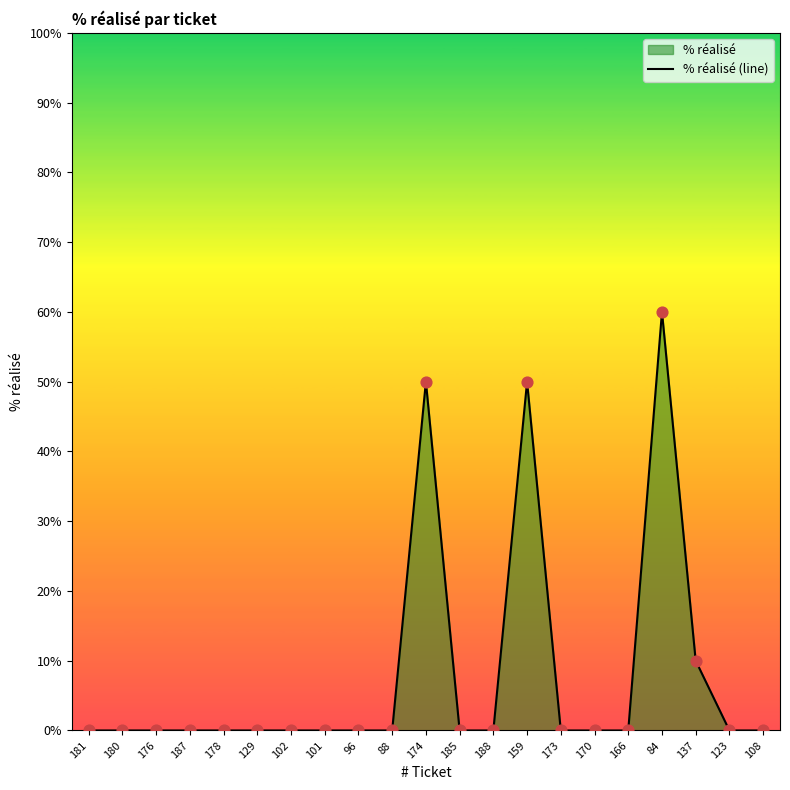

Which has a higher value, 123 or 176?

123